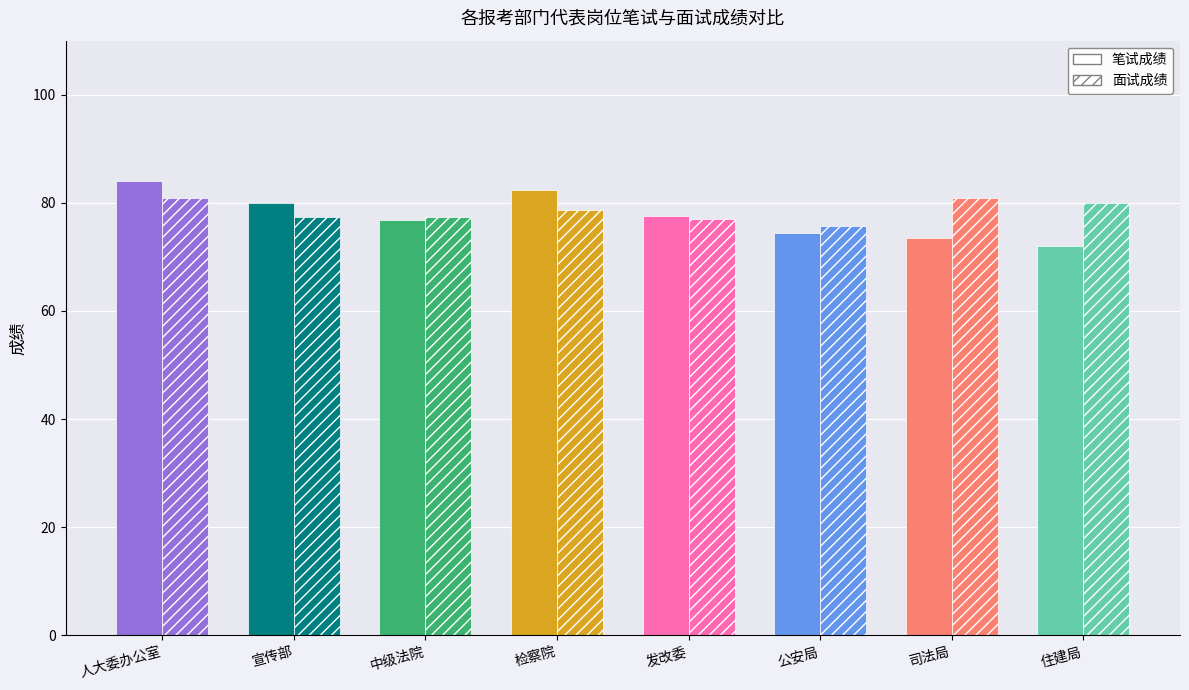

The 面试成绩(MEKi) series shows 122.2 at 2. True or false?

False